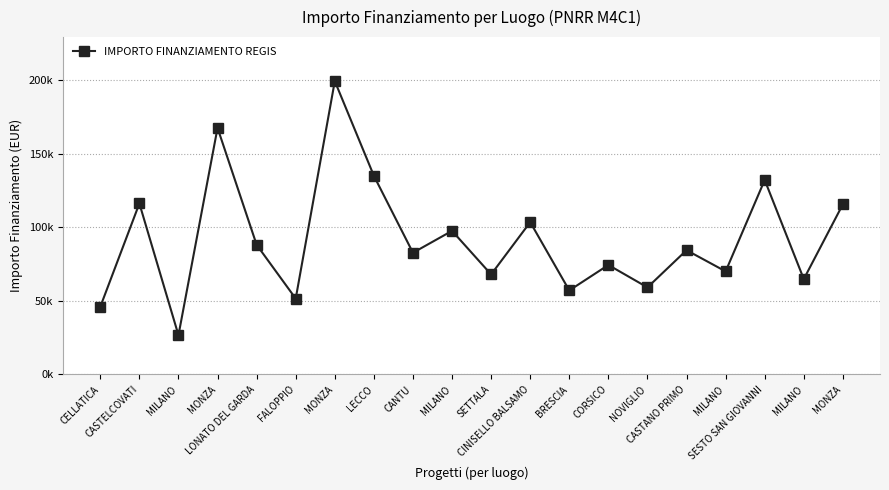

Reading right to left, transcribe all the data shown in this chart.

115789.8	64886.6	132279.7	70120.9	84538.8	59229.0	74486.0	57160.7	103619.9	68057.8	97694.9	82798.6	135157.2	199567.7	51620.1	88213.8	167724.8	26730.0	116324.6	46044.5